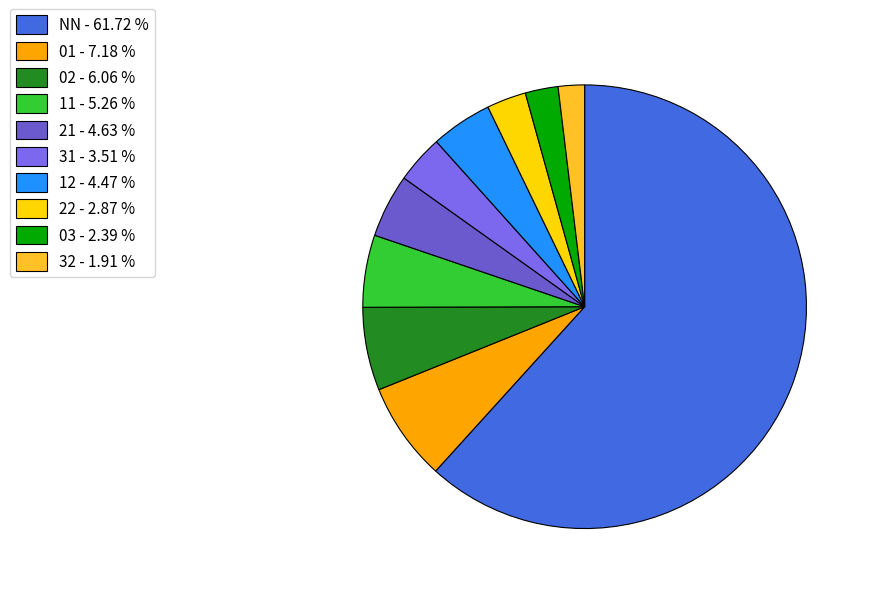

Which slice is the smallest?

32